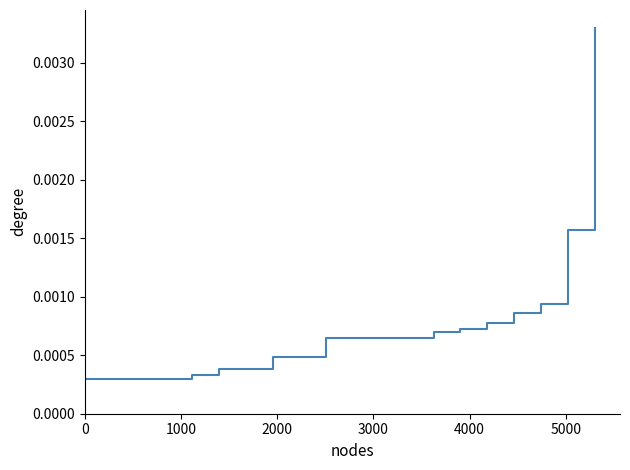

Does the chart display data point markers on the line(s)?

No